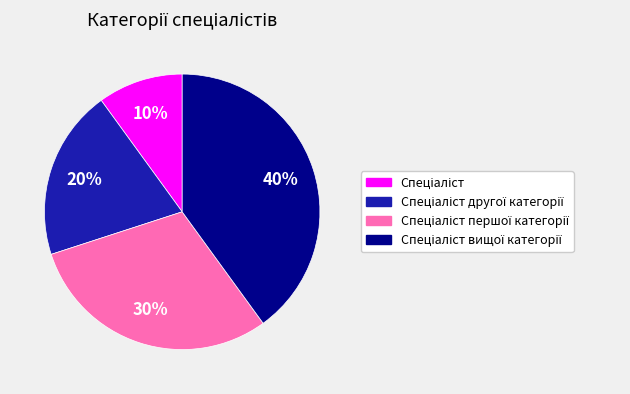

Does any single category account for the majority?

No